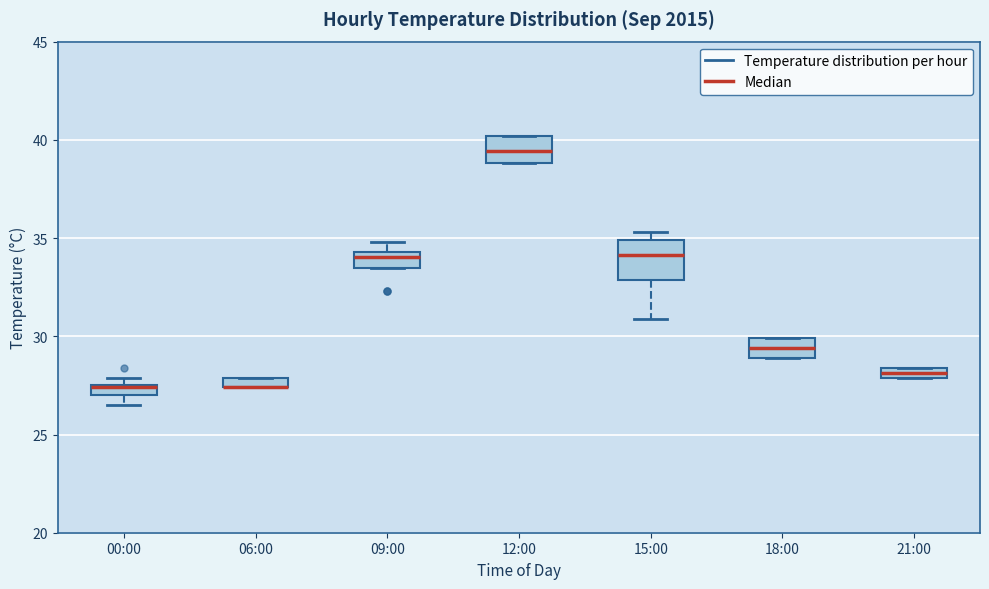

Which box is the tallest, from its lower edge to its upper edge?

15:00